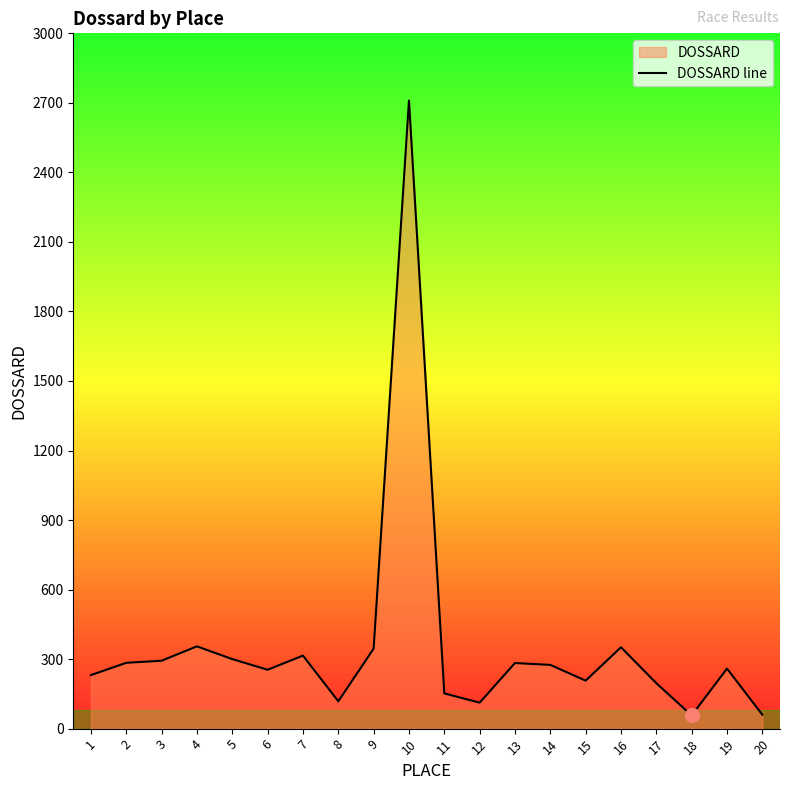

Between 3 and 19, which is larger?

3